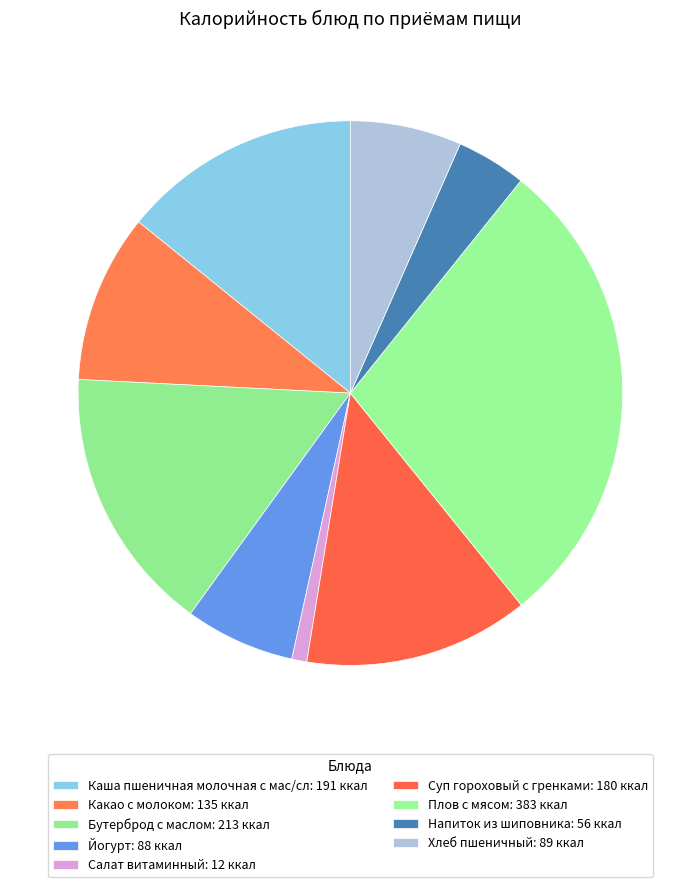

What portion of the pie excludes Салат витаминный?

99.1%